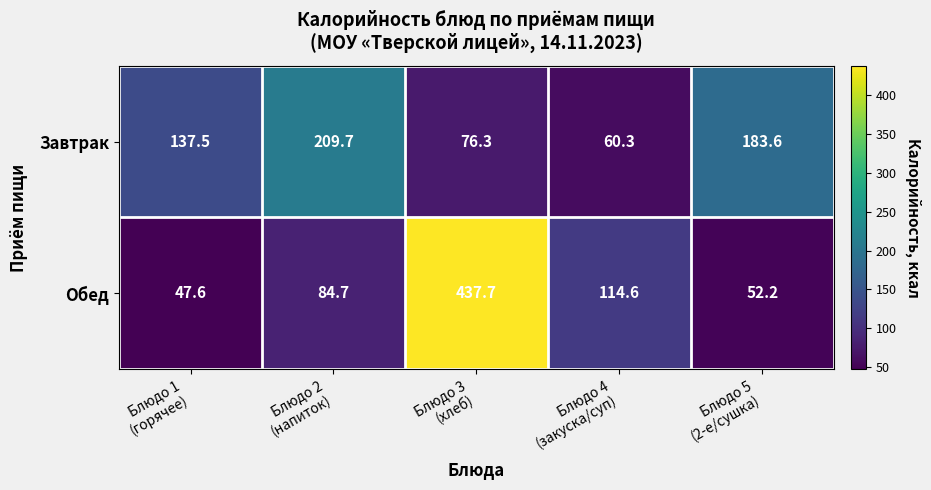

Rank the series by their average value, from lowest to highest.

Завтрак, Обед